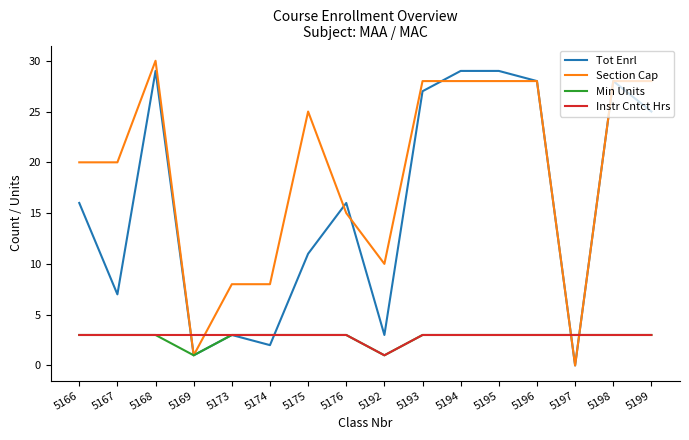

Reading left to right, what are all the values shown in this chart?

Tot Enrl: 16	7	29	1	3	2	11	16	3	27	29	29	28	0	28	25
Section Cap: 20	20	30	1	8	8	25	15	10	28	28	28	28	0	28	28
Min Units: 3	3	3	1	3	3	3	3	1	3	3	3	3	3	3	3
Instr Cntct Hrs: 3	3	3	3	3	3	3	3	1	3	3	3	3	3	3	3